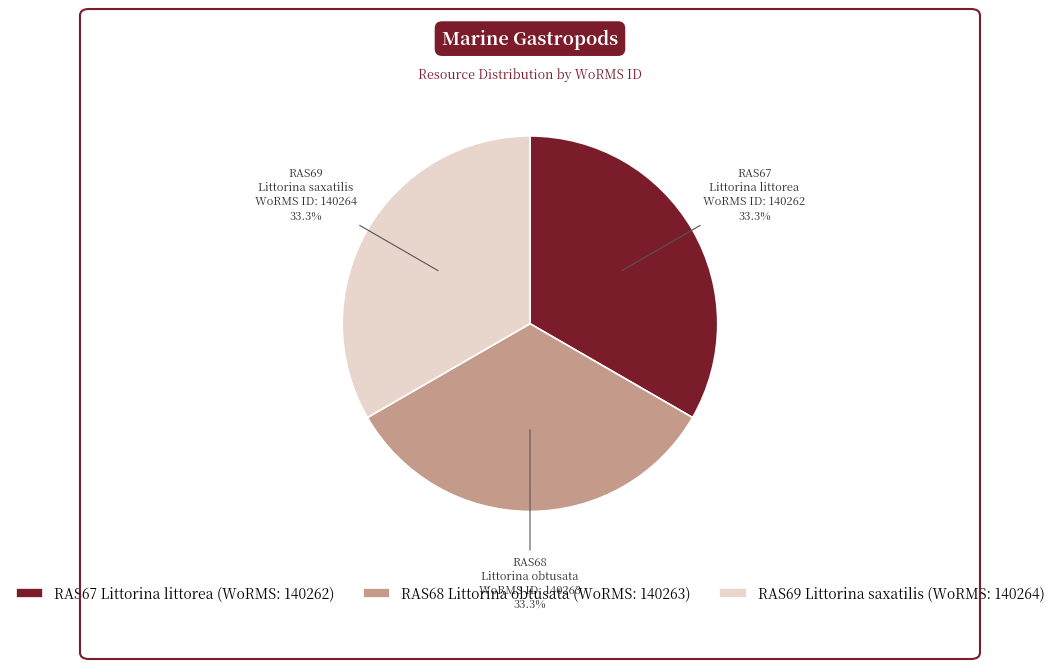

What percentage is NOT represented by RAS68 Littorina obtusata?

66.7%